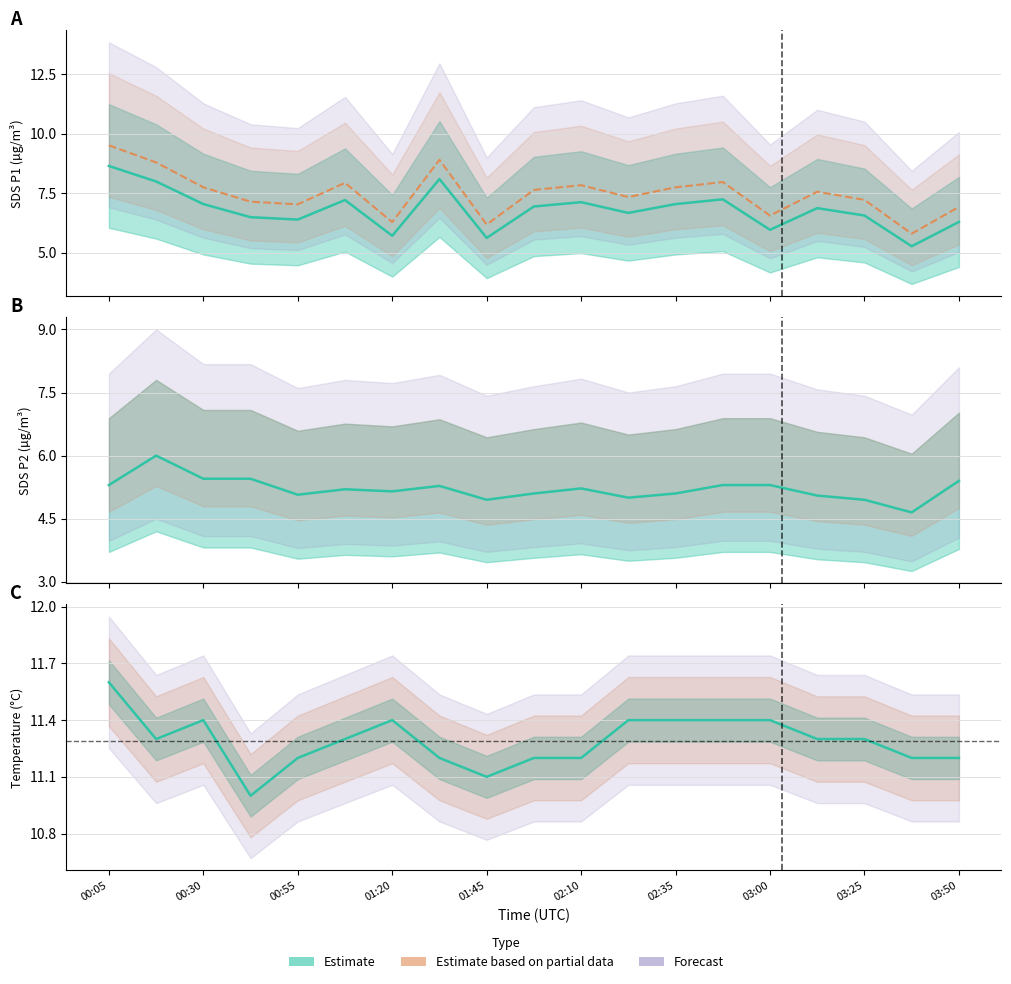

Rank the categories by SDS_P1 value from highest to lowest.

00:05, 01:33, 00:18, 02:48, 01:08, 02:10, 00:30, 02:35, 01:58, 03:13, 02:23, 03:25, 00:43, 00:55, 03:50, 03:00, 01:20, 01:45, 03:38